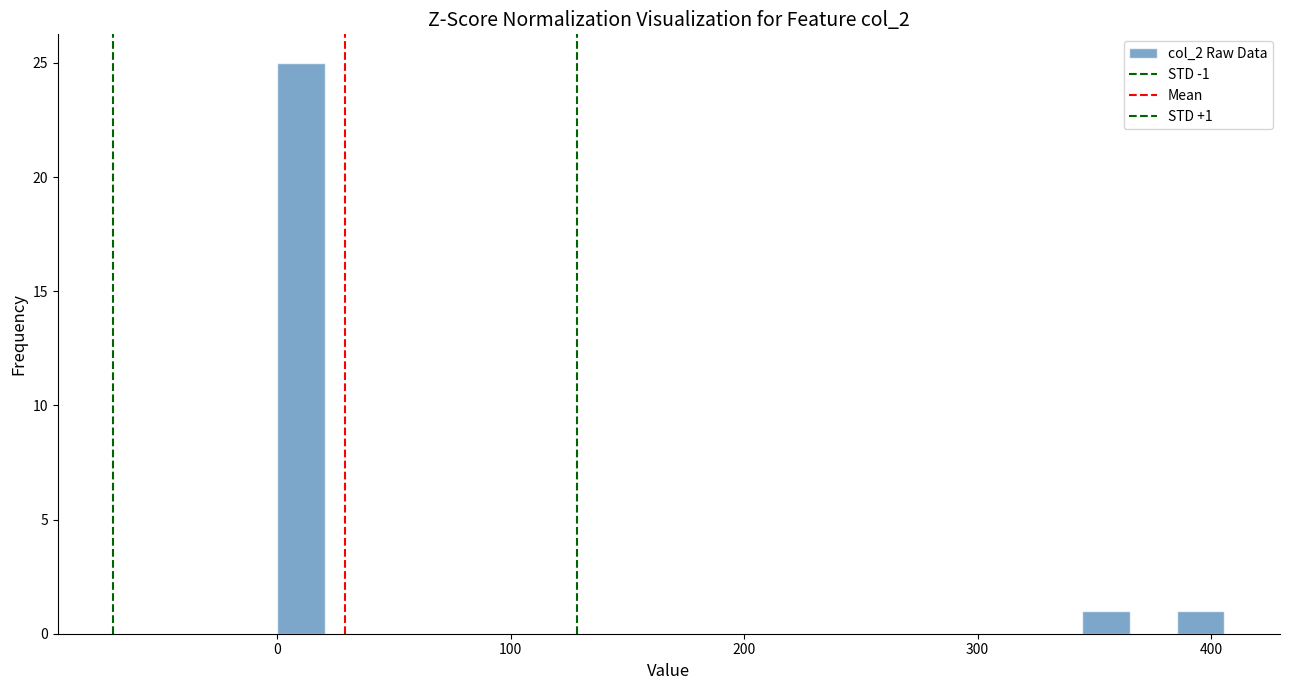

Around what value on the x-axis is the tallest bar? Give the approximate position of its centre, as read against the axis.

10